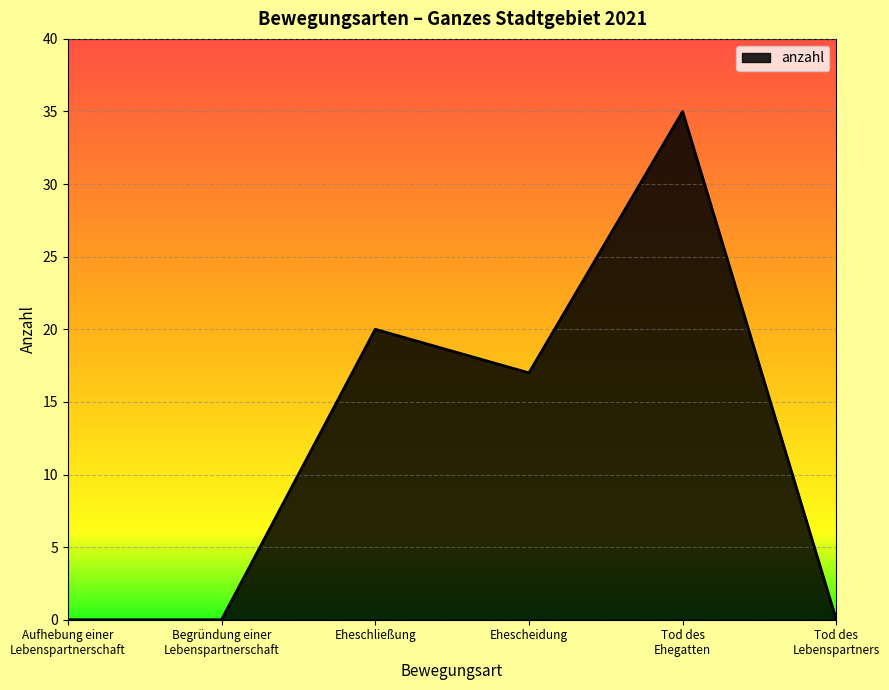

At which category does the data reach its first local peak?

Eheschließung